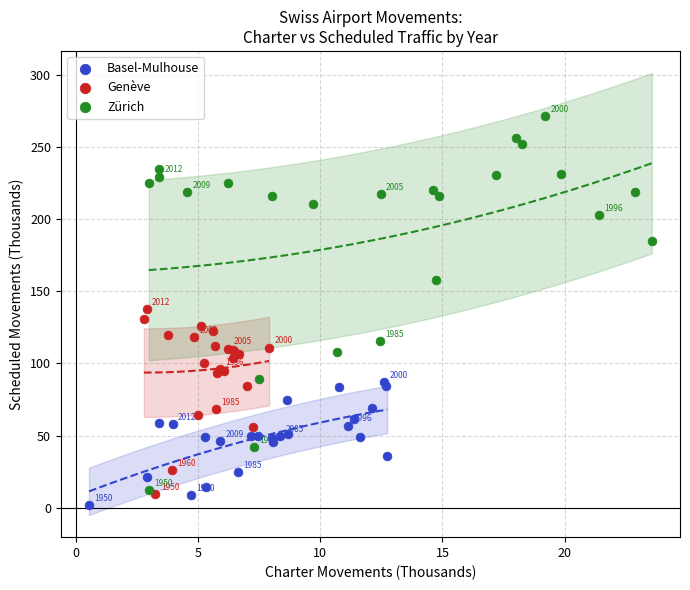

Which series reaches the maximum Y coordinate?

Zürich